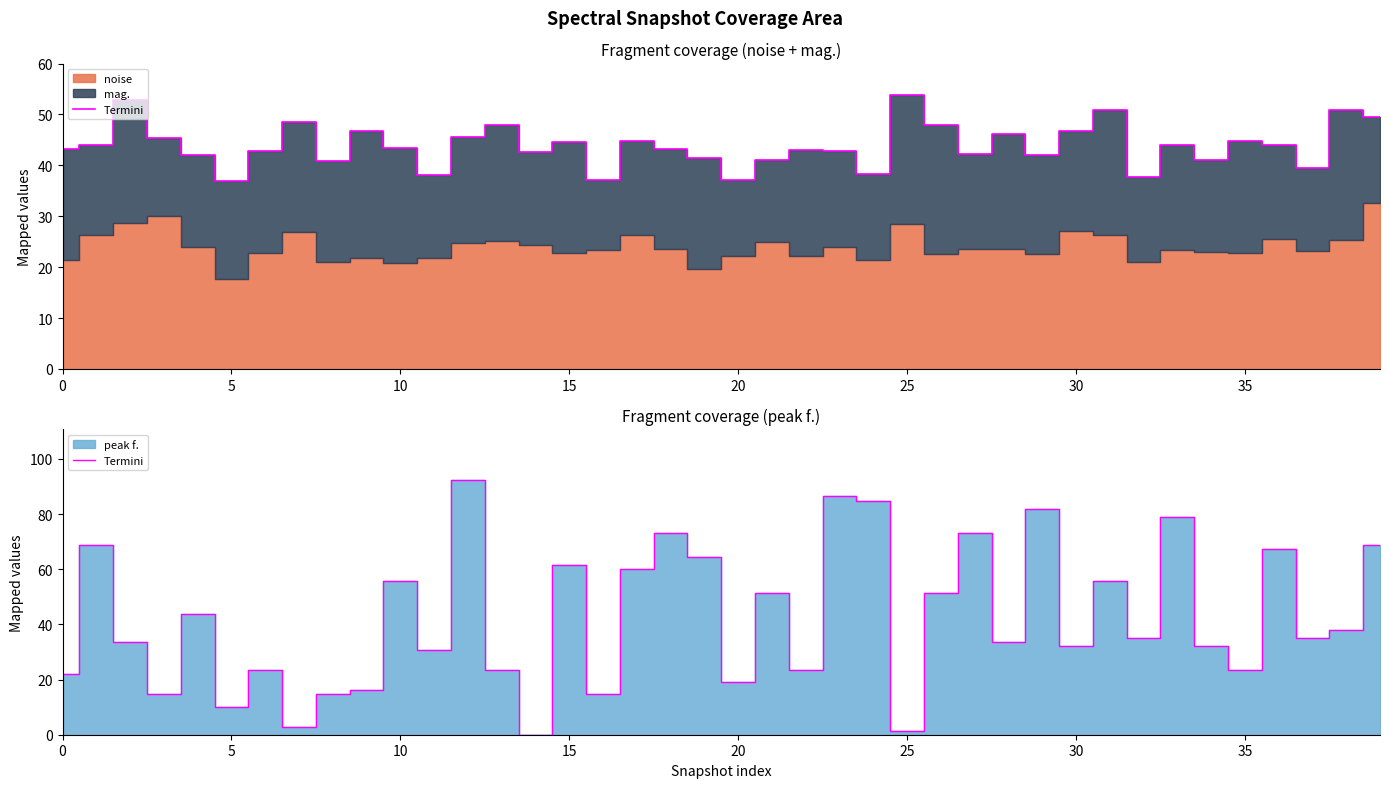

What is the value of the 28th point from the left?

73.2